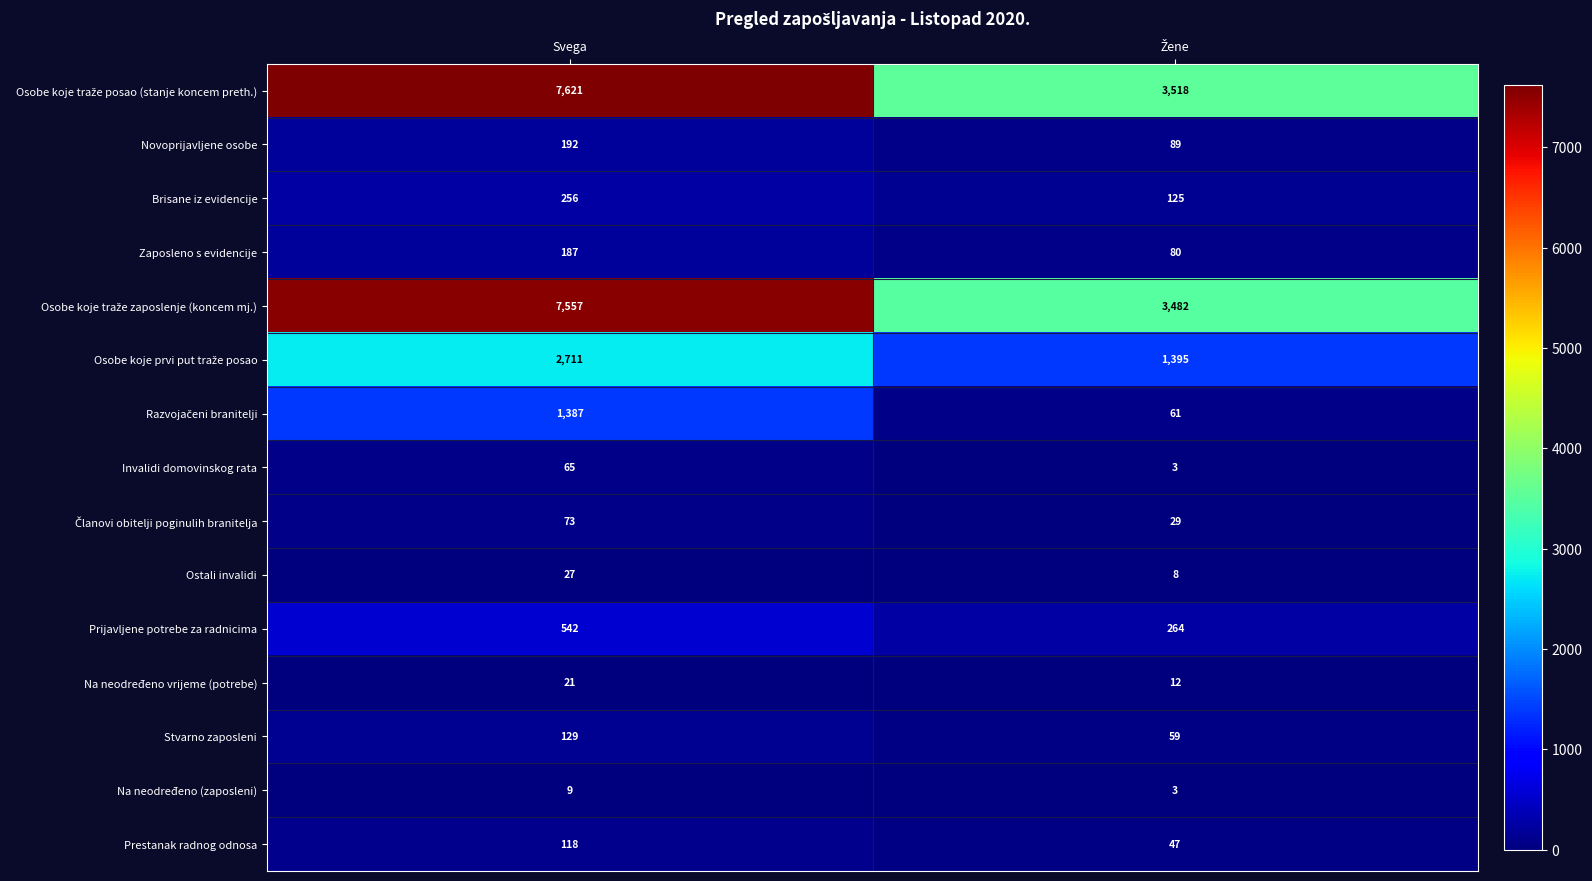

Is it true that Ostali invalidi equals 27 at Svega?

True